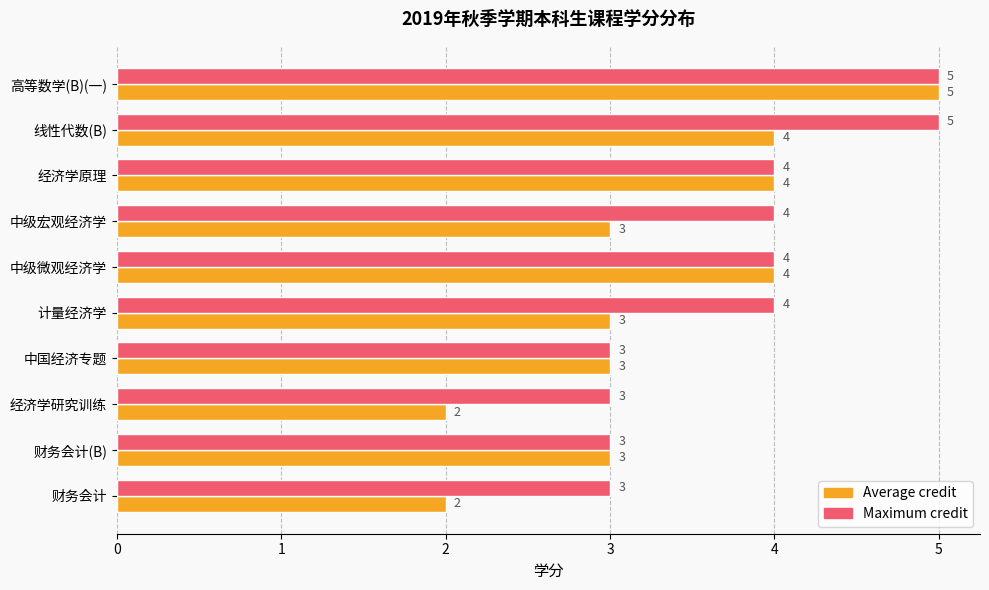

What is the difference between the second highest and second lowest values in the Maximum credit series?

2